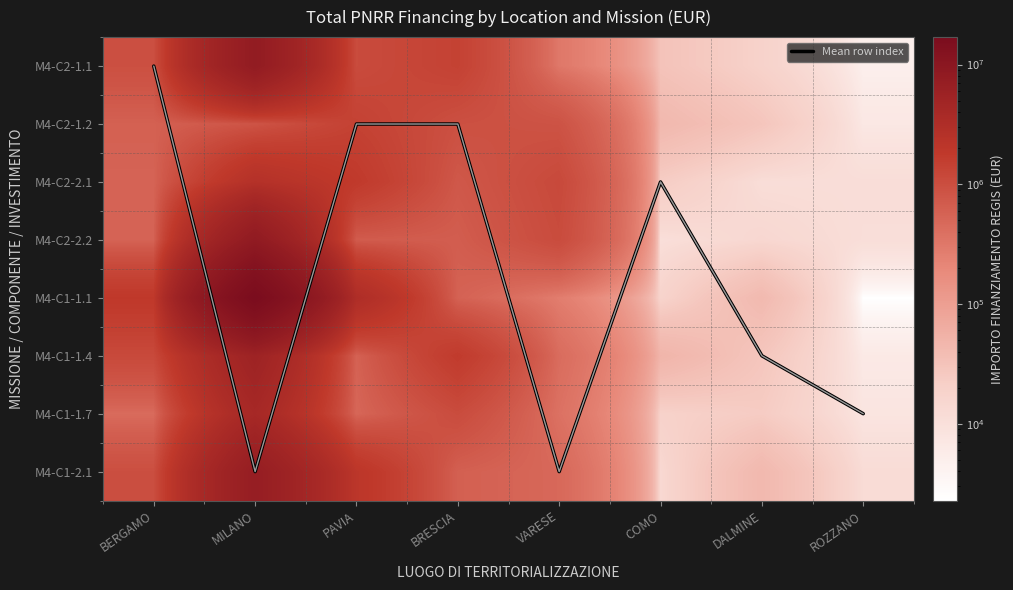

Which series has the widest spread of values?

M4-C1-1.1